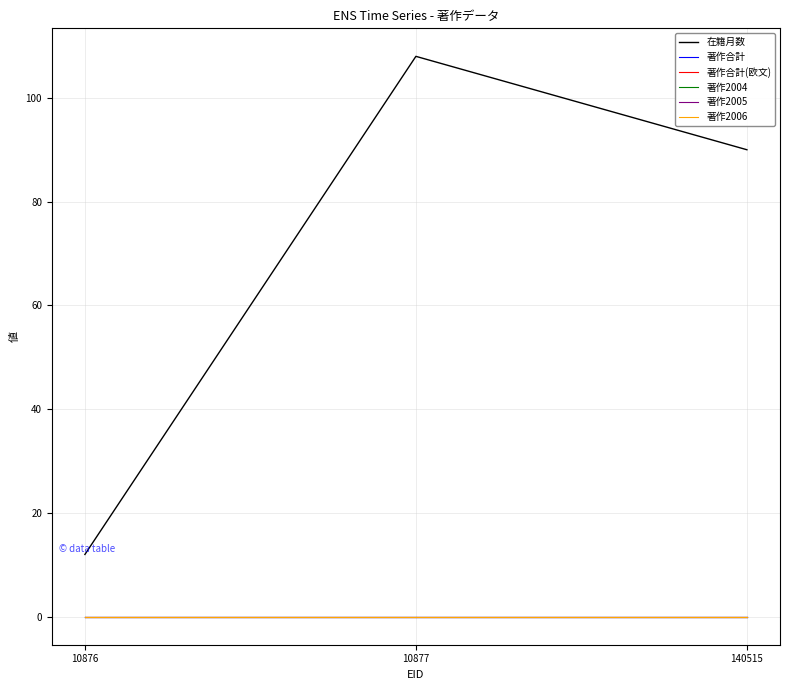

Is this an area chart (filled region under the line)?

No